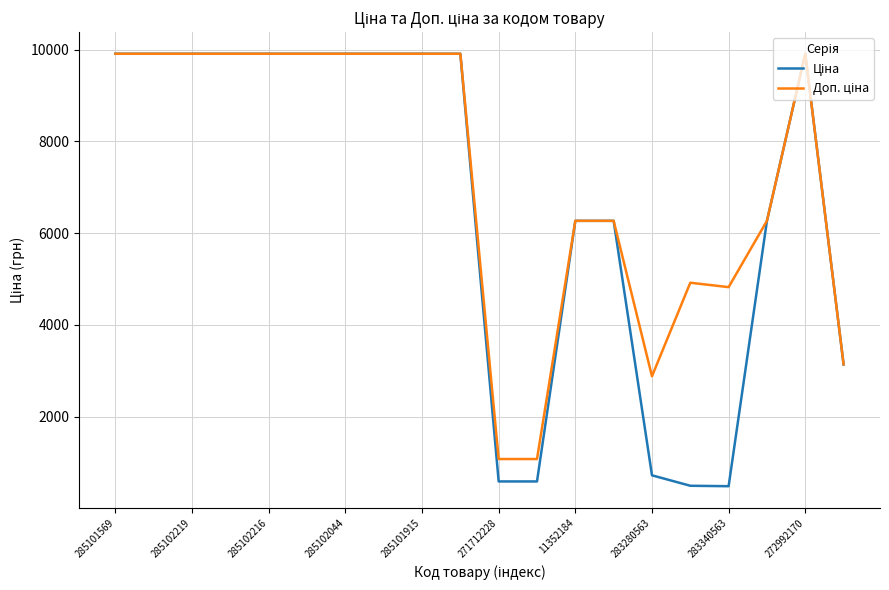

What is the maximum value shown in the chart?

9908.5